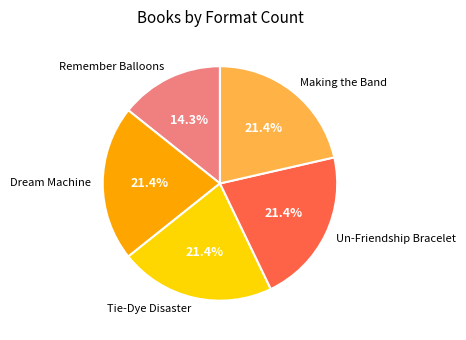

What is the smallest slice in the pie chart?

Remember Balloons